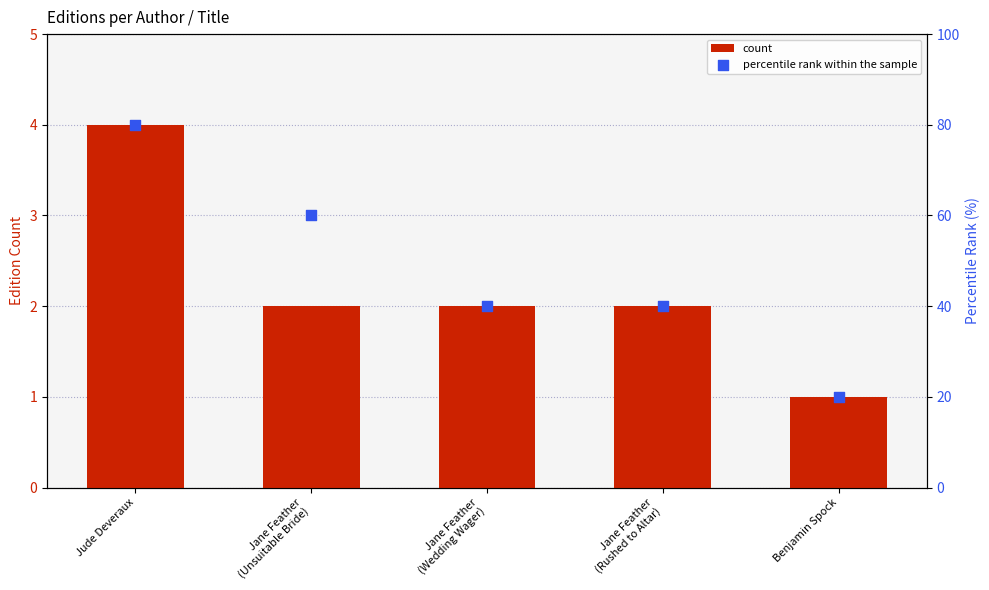

Which series reaches the maximum Y coordinate?

percentile rank within the sample